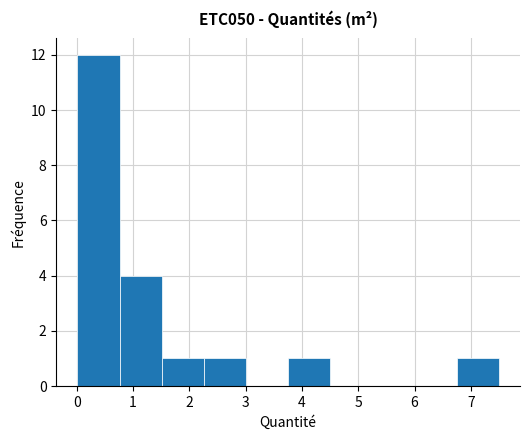

How tall is the bar that spans 2.3 to 3.0 on the x-axis? Neither the bar edges nor the heights are printed on the chart, so give them approximately, as read against the axes.

1